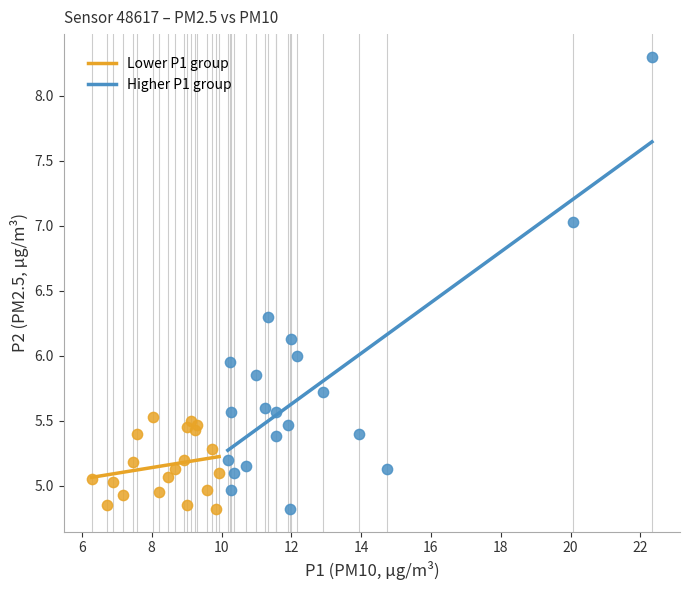

Which series has the largest Y range (max minus min)?

Higher P1 group